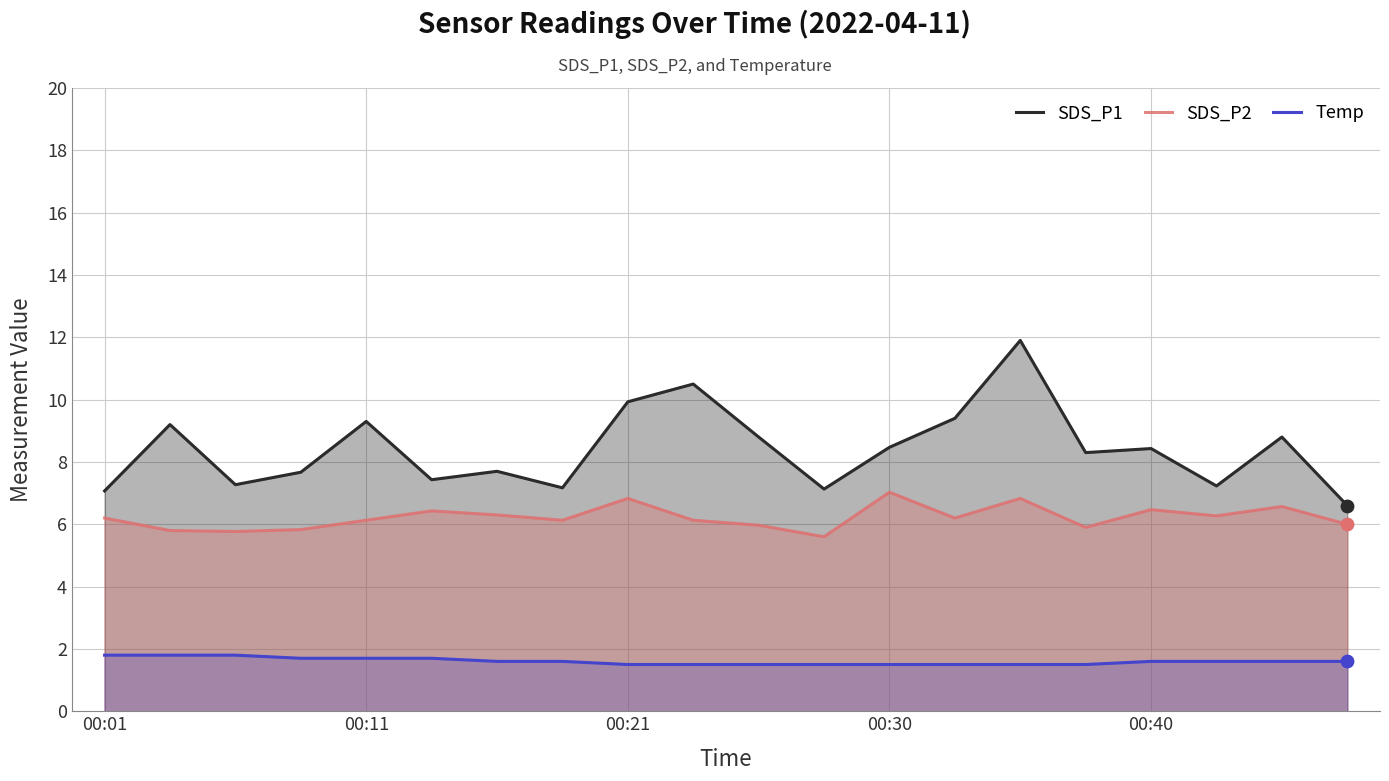

Which series has the largest total across all categories?

SDS_P1